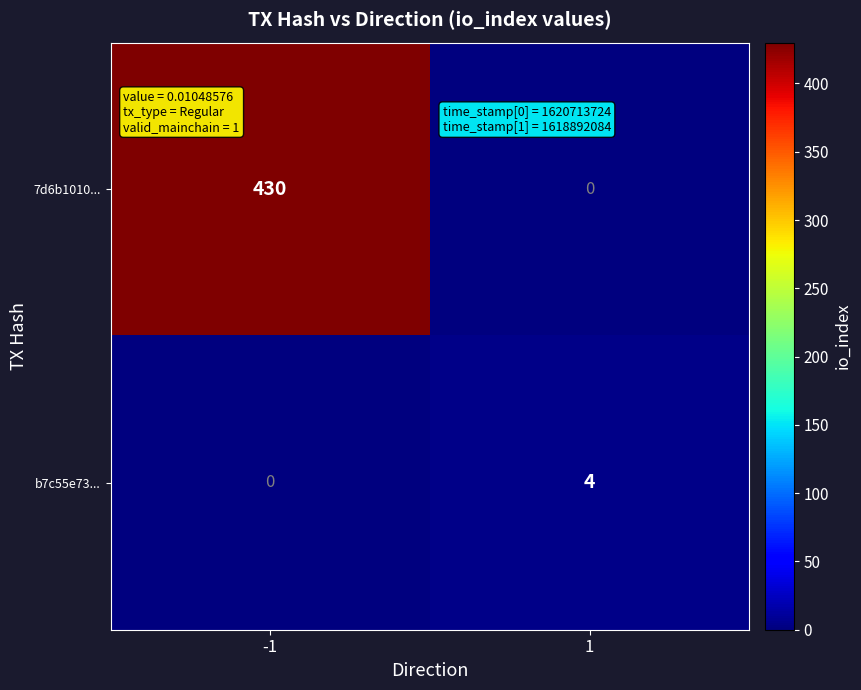

At 1, list the series in order from smallest to largest.

7d6b1010..., b7c55e73...